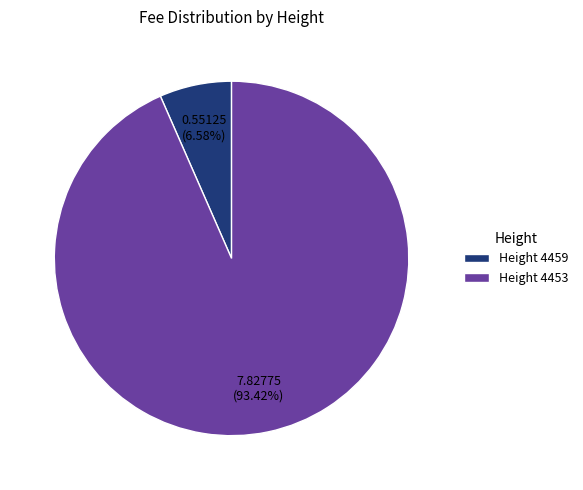

Combined, do Height 4459 and Height 4453 account for over 50%?

Yes